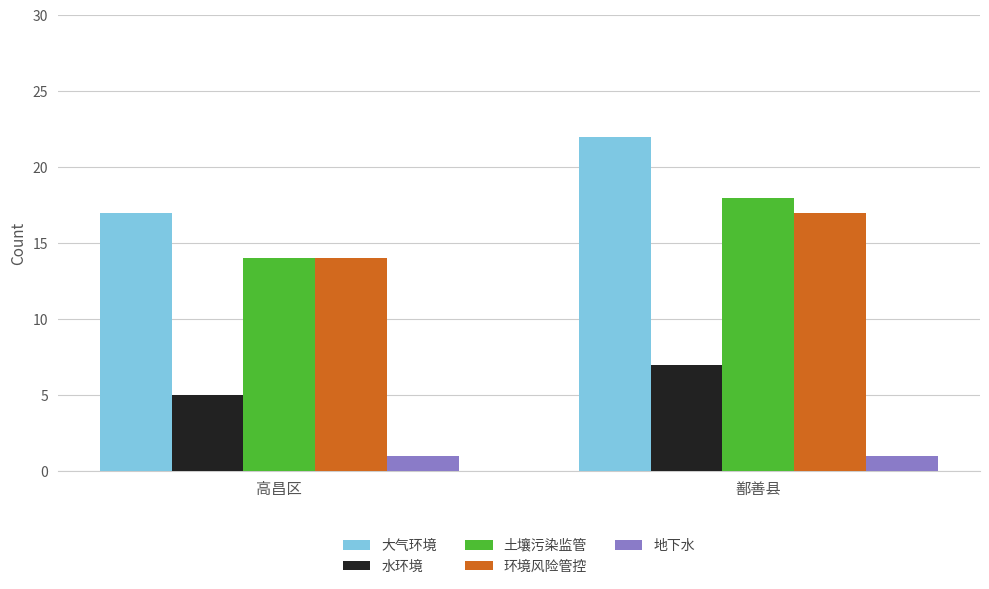

Reading left to right, transcribe all the data shown in this chart.

大气环境: 高昌区=17	鄯善县=22
水环境: 高昌区=5	鄯善县=7
土壤污染监管: 高昌区=14	鄯善县=18
环境风险管控: 高昌区=14	鄯善县=17
地下水: 高昌区=1	鄯善县=1